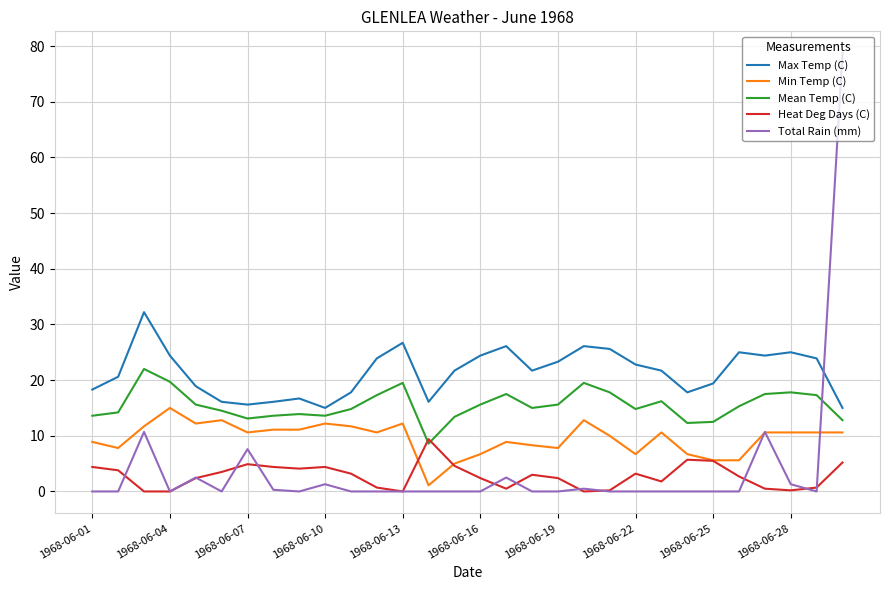

Rank the series by their maximum value, from highest to lowest.

Total Rain (mm), Max Temp (C), Mean Temp (C), Min Temp (C), Heat Deg Days (C)